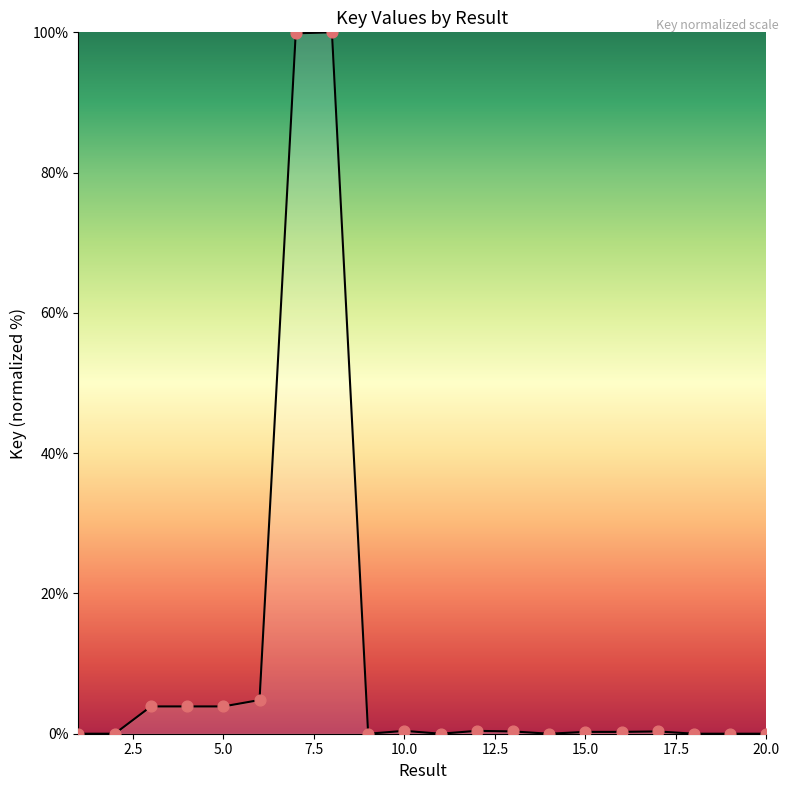

What is the difference between the maximum and minimum values?

100.0